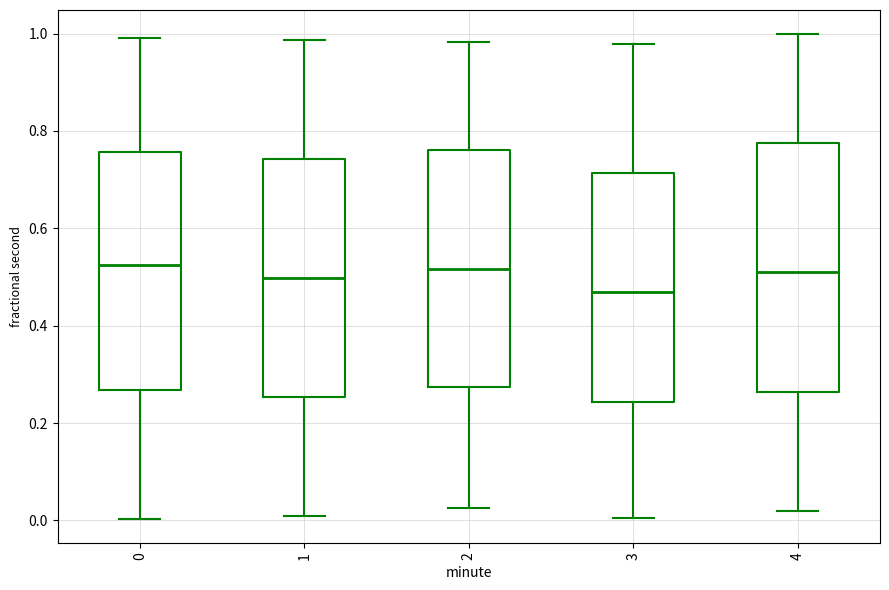

Reading left to right, transcribe this box plot: for each box, give where its median line is, the range the box spans, and where its two whiskers end, as read against the y-axis. The values are not printed on the chart, so give them approximately, as read against the axis.

0: median 0.52, box 0.26 to 0.76, whiskers 0.00 to 1.00
1: median 0.50, box 0.26 to 0.74, whiskers 0.00 to 0.98
2: median 0.52, box 0.28 to 0.76, whiskers 0.02 to 0.98
3: median 0.46, box 0.24 to 0.72, whiskers 0.00 to 0.98
4: median 0.52, box 0.26 to 0.78, whiskers 0.02 to 1.00